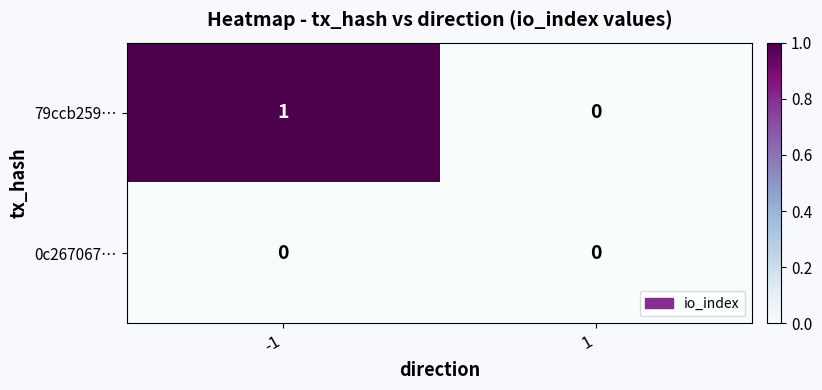

Between -1 and 1, which series saw the biggest shift?

79ccb259…